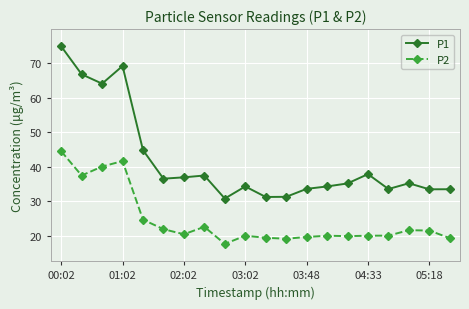

Which series has the largest range (max minus min)?

P1